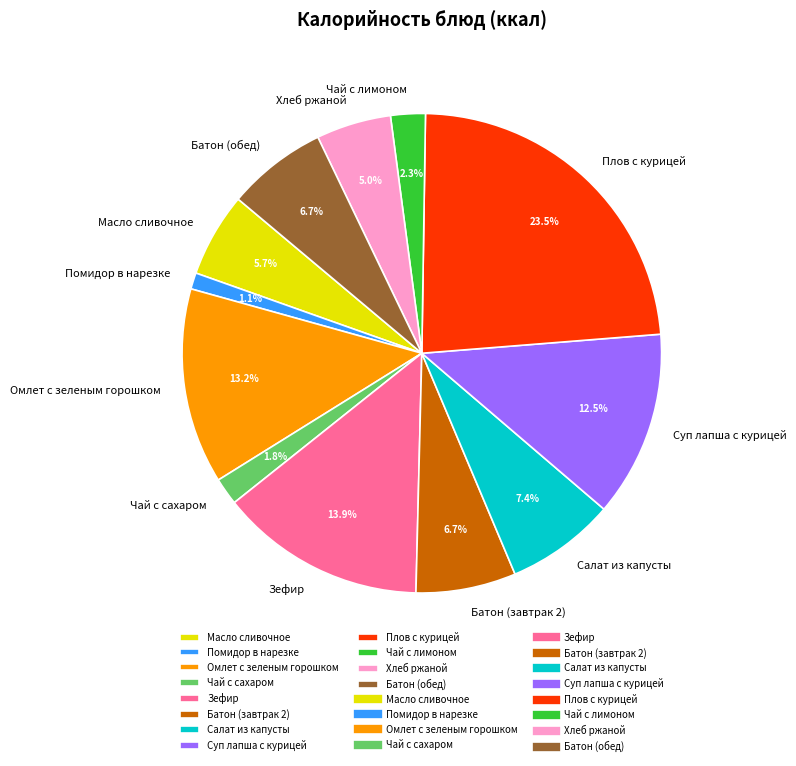

To the nearest percent, what portion does Масло сливочное represent?

6%